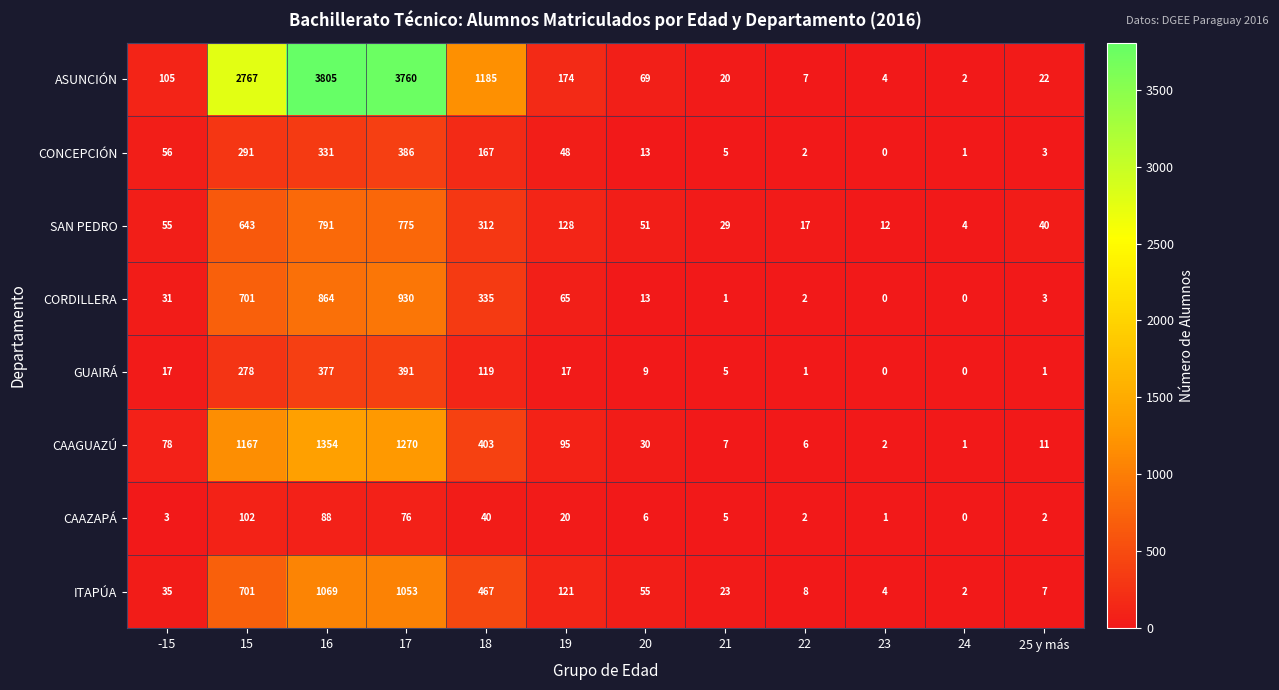

At how many categories does at least one series exceed 1664?

3